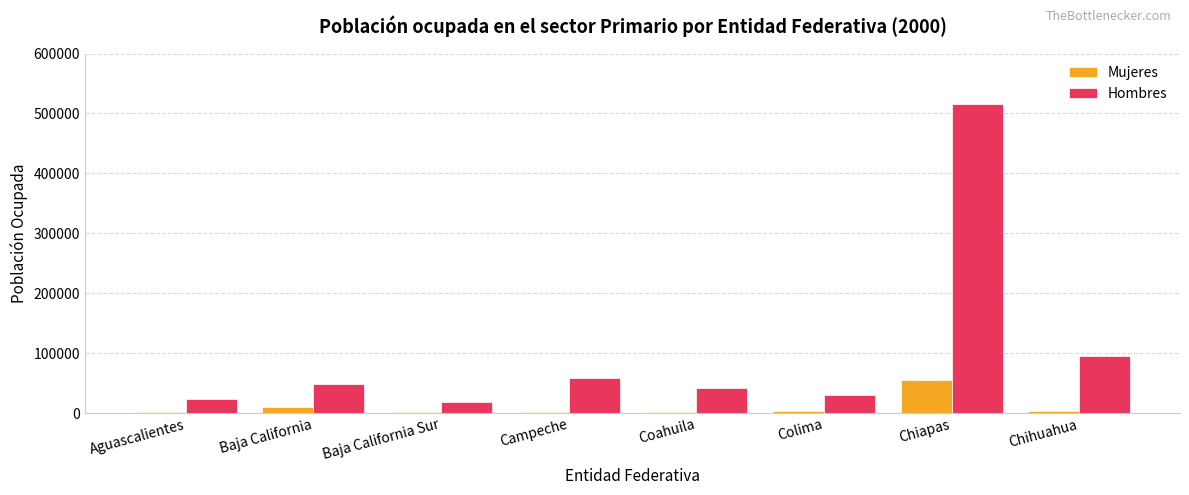

Which series has the largest total across all categories?

Hombres